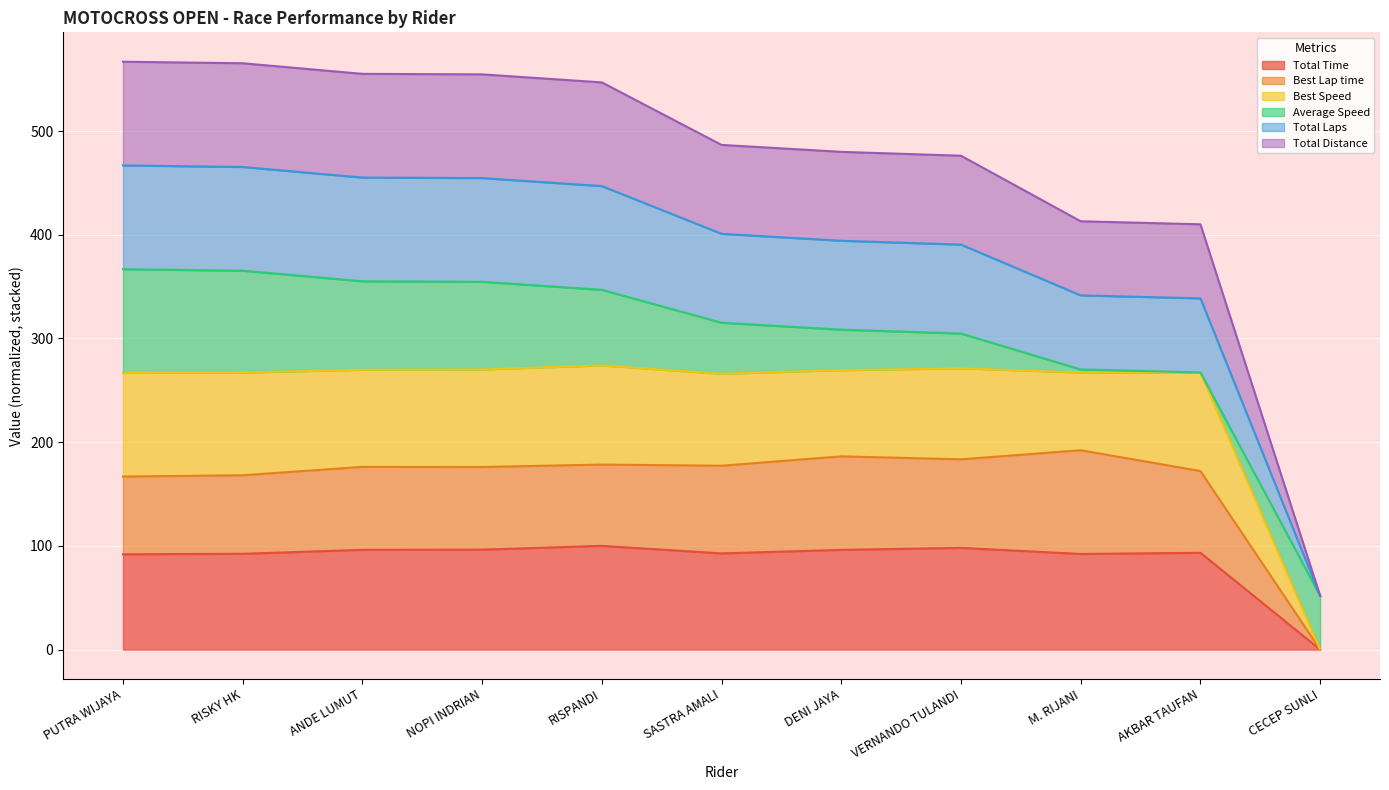

Is it true that Total Laps equals 148.1 at ANDE LUMUT?

False